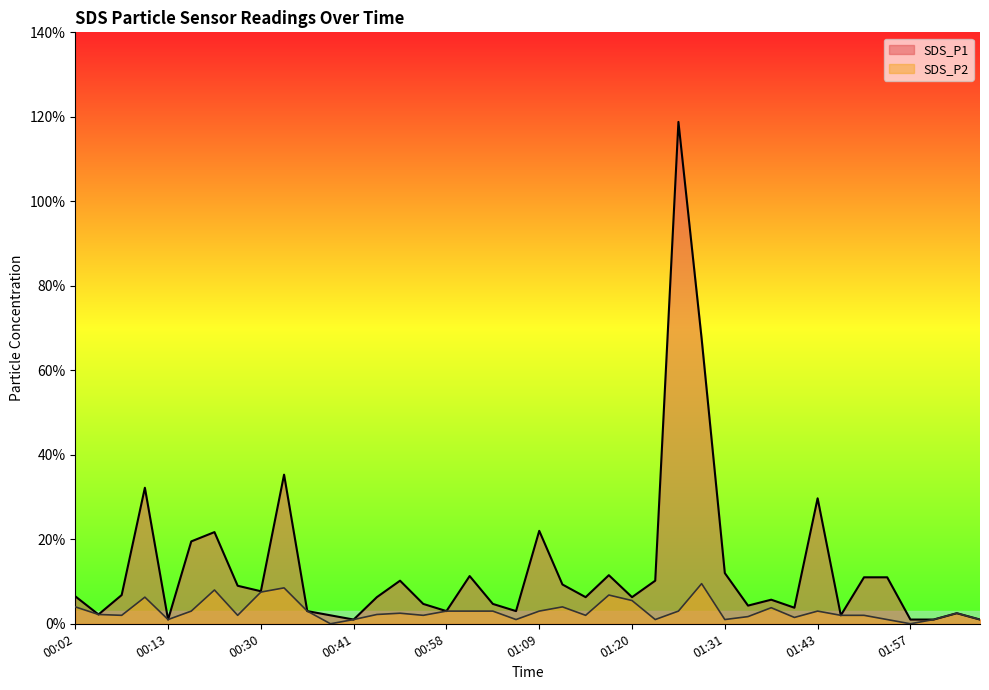

Which series has the largest total across all categories?

SDS_P1